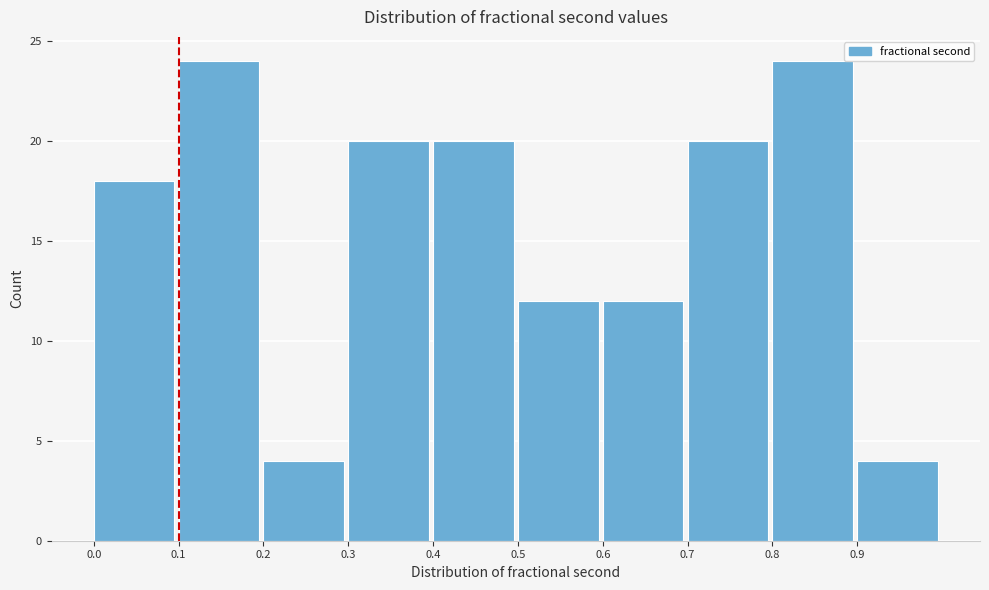

How tall is the bar that spans 0.4 to 0.5 on the x-axis? The values are not printed on the chart, so give them approximately, as read against the axis.

20